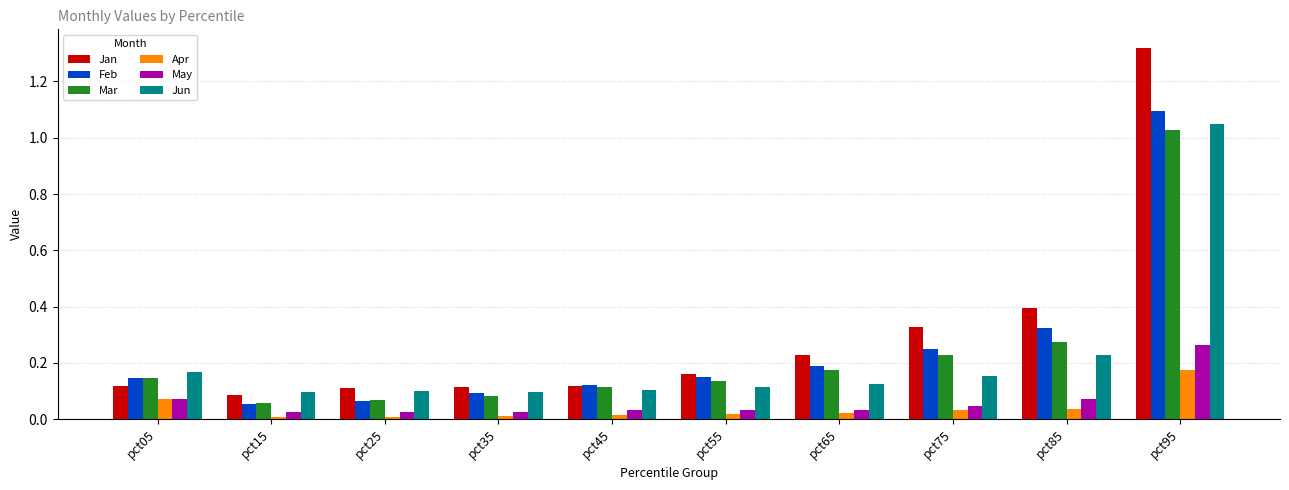

How many bars are there in total?

60